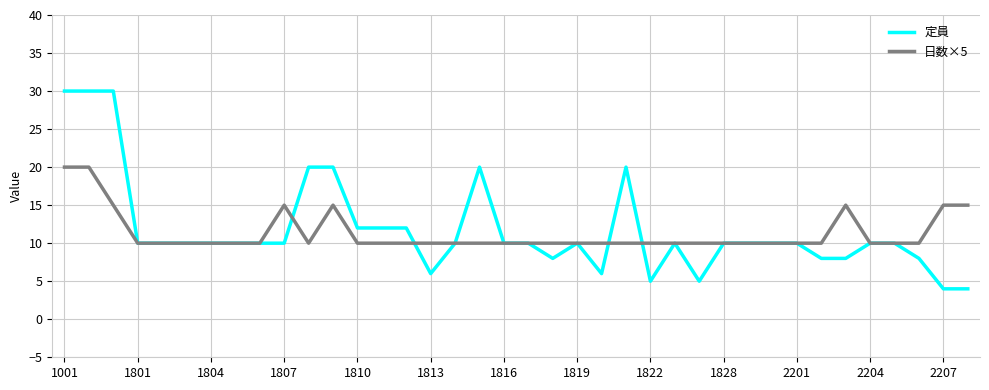

Rank the series by their maximum value, from lowest to highest.

日数×5, 定員